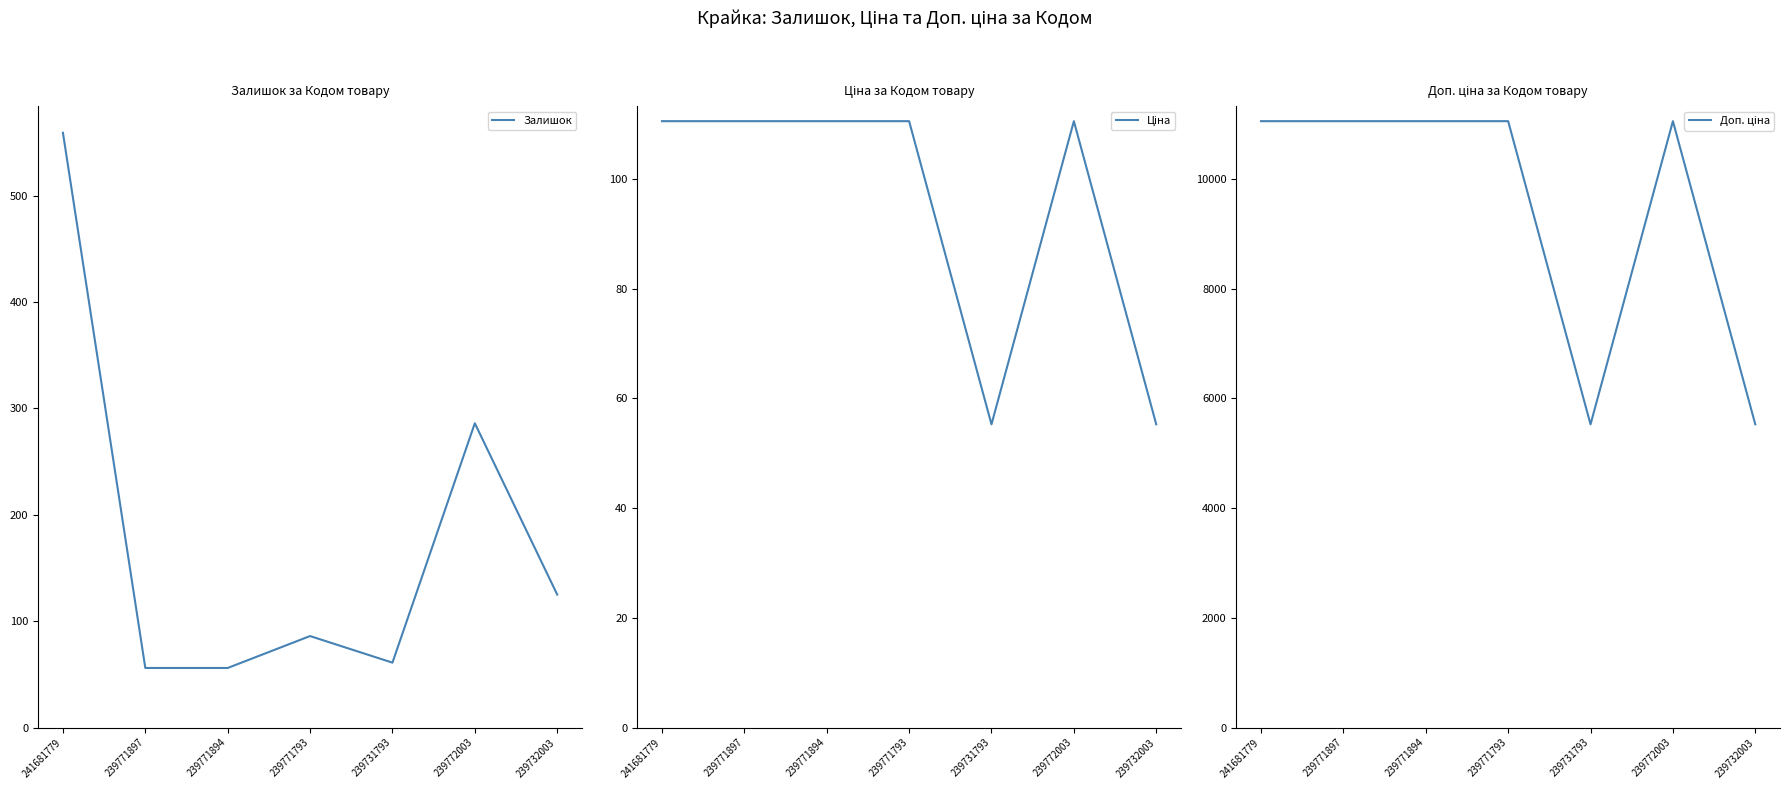

The Залишок series shows 286.0 at 239772003. True or false?

True